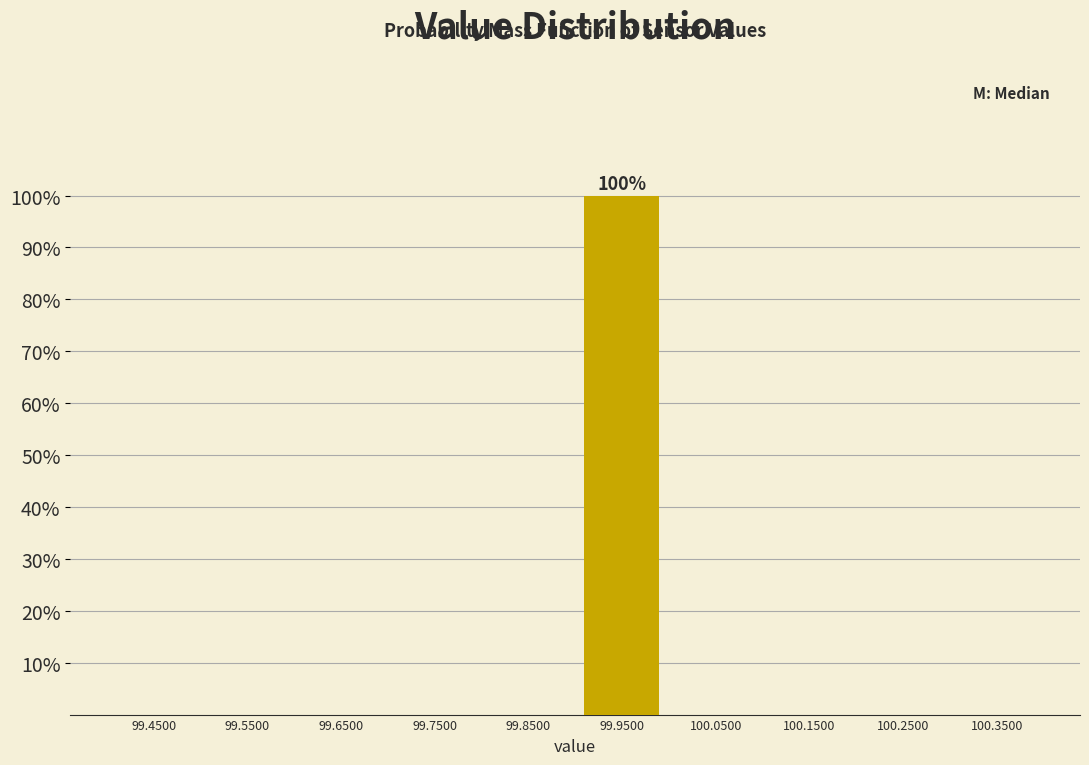

Over which range of the x-axis is the bar tallest?

99.9 to 100.0